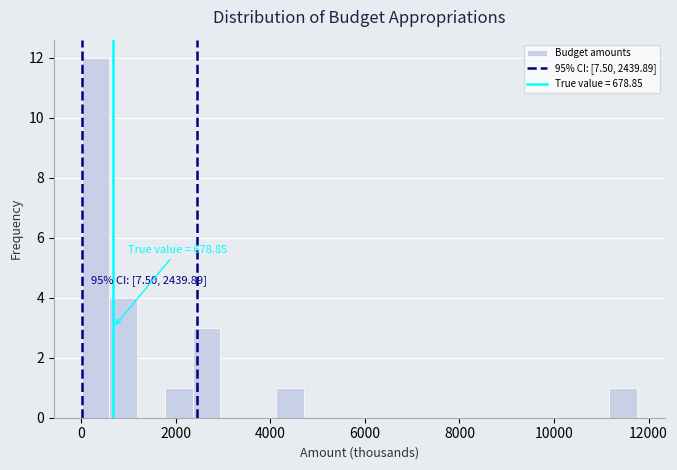

Read against the x-axis, roughly where is the centre of the tallest bar?

400